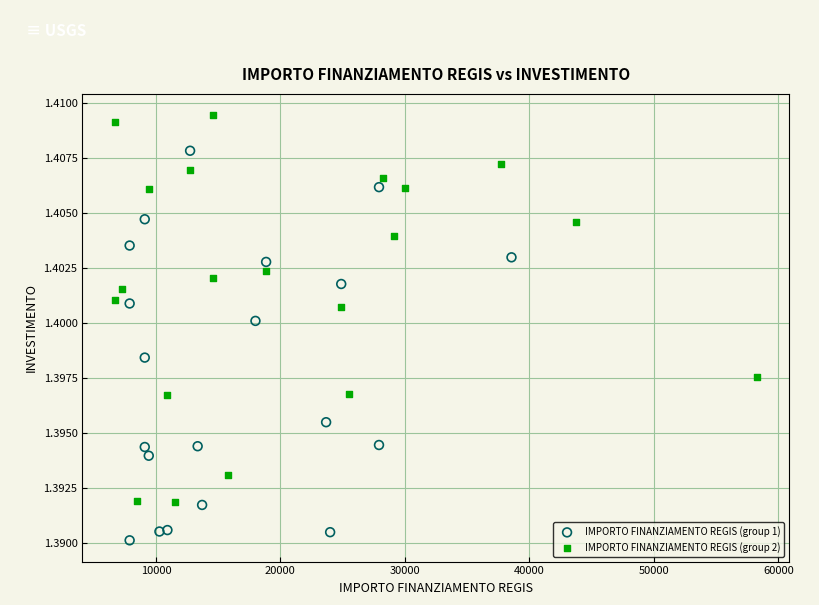

Which series reaches the minimum Y coordinate?

IMPORTO FINANZIAMENTO REGIS (group 1)